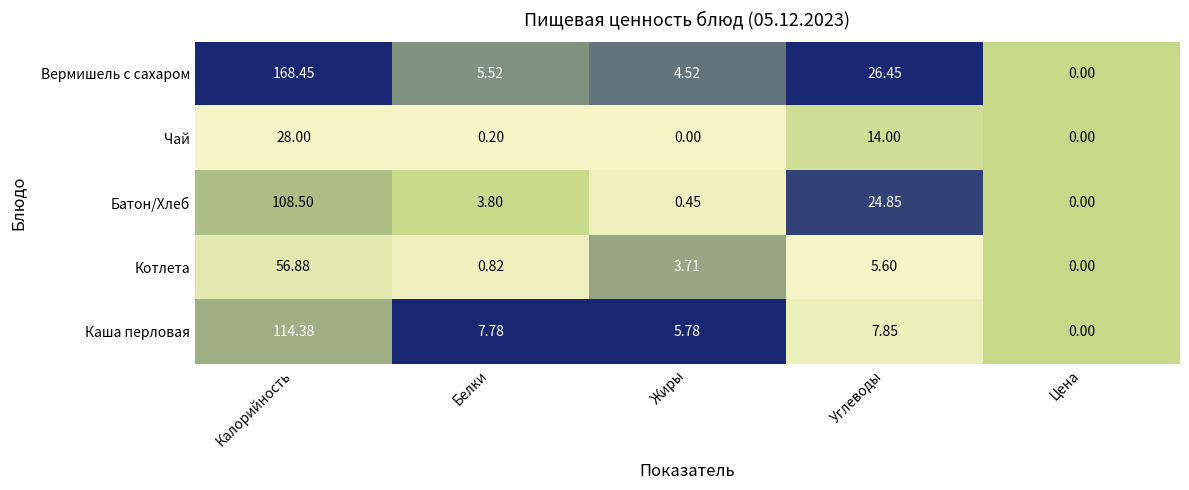

Between Белки and Цена, which series saw the biggest shift?

Каша перловая